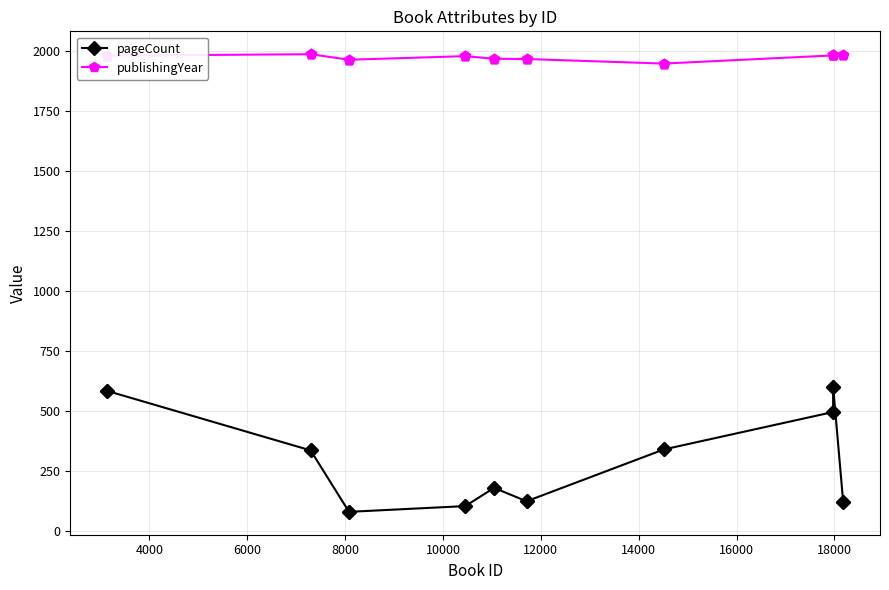

Which series has the largest total across all categories?

publishingYear